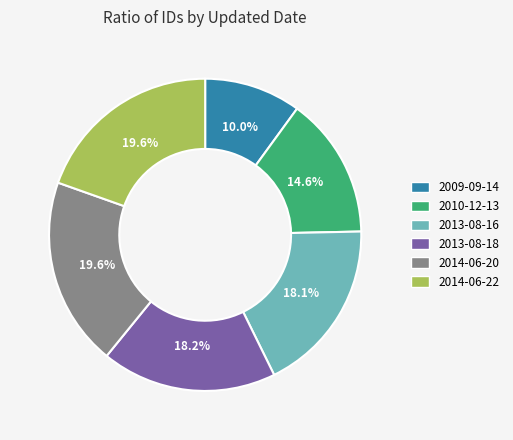

To the nearest percent, what portion does 2013-08-18 represent?

18%